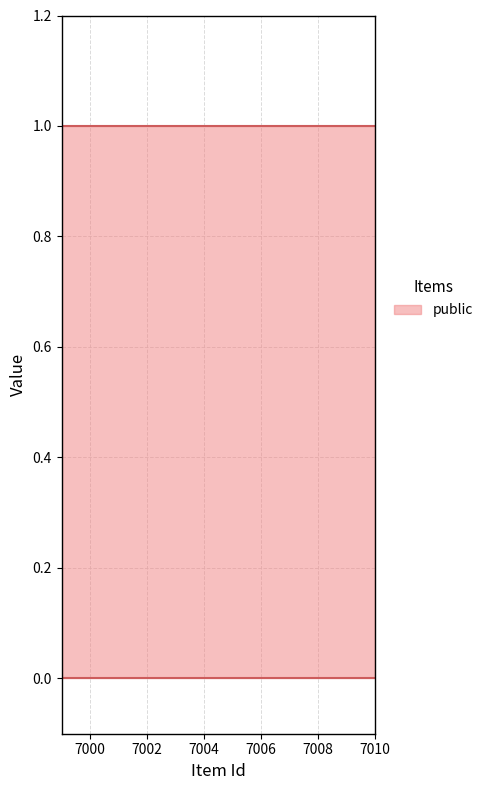

True or false: public and featured intersect in this chart.

False